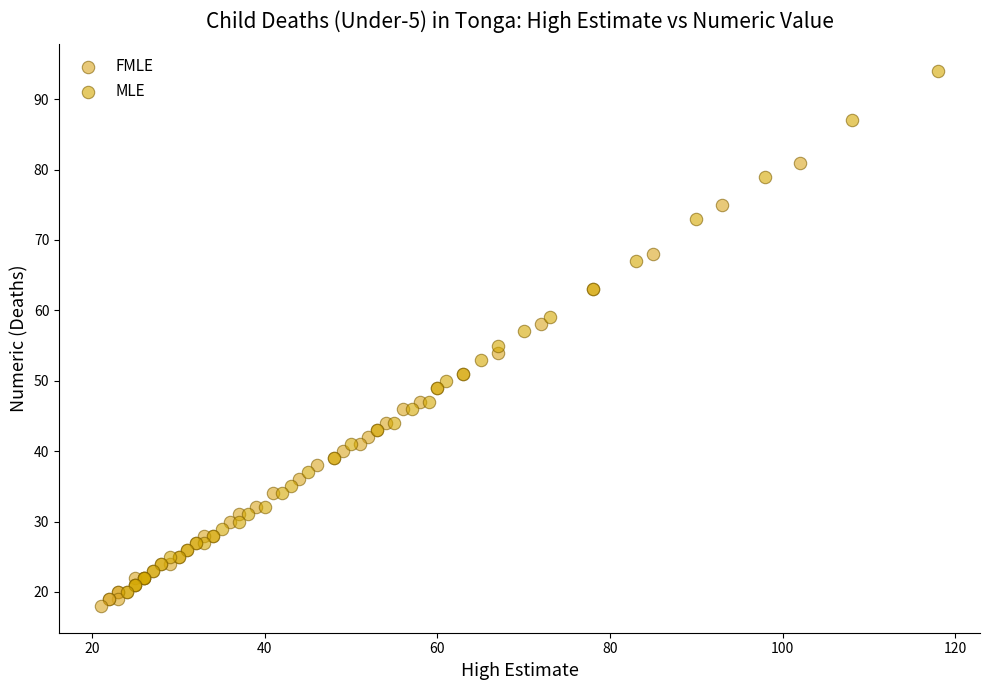

Which series has the widest spread of Y values?

MLE